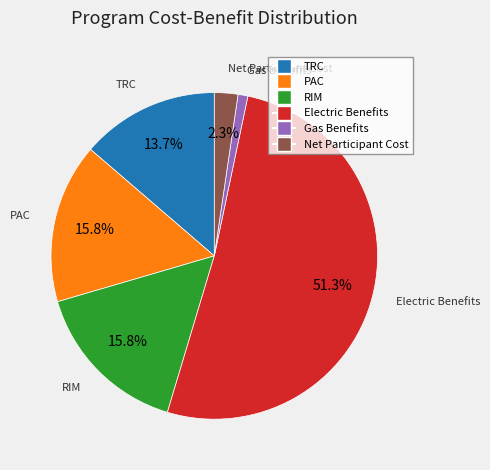

To the nearest percent, what is the difference between the RIM and Gas Benefits slice percentages?

15%